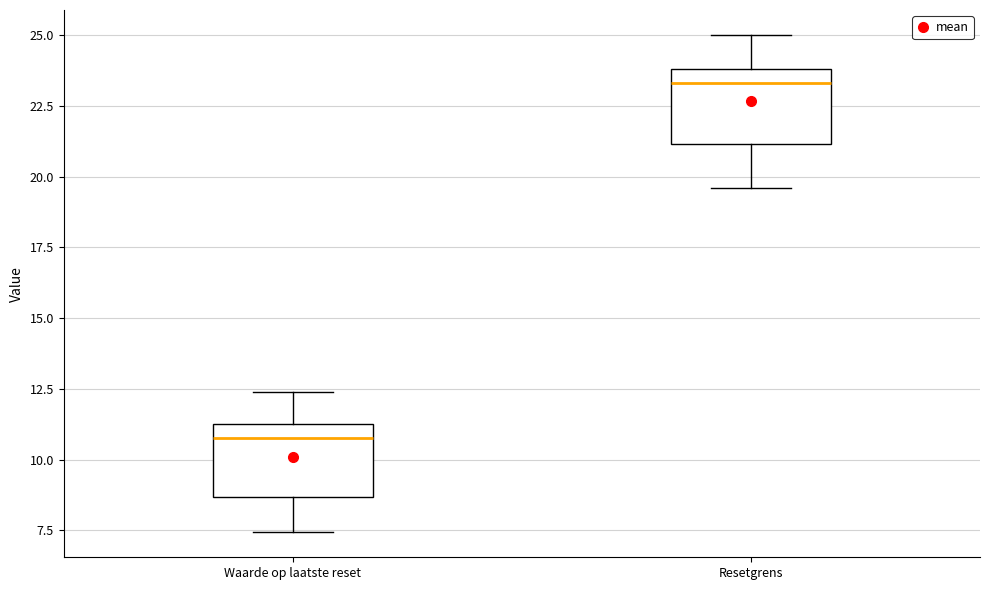

Which box's median line is the highest?

Resetgrens